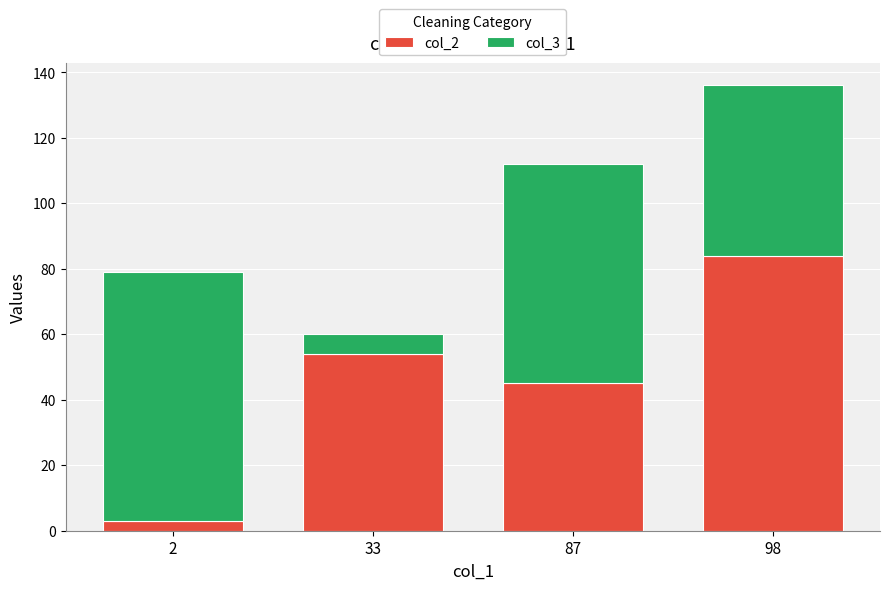

What is the difference between the col_2 values at 98 and 33?

30